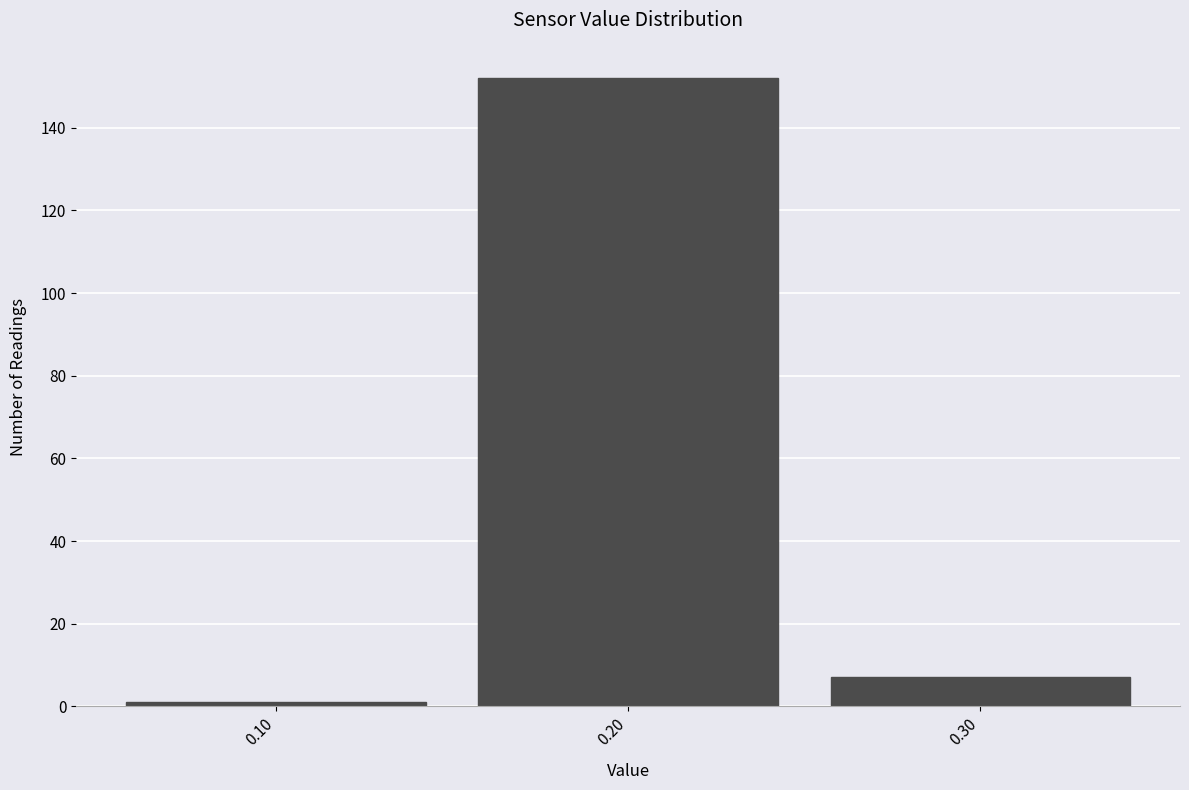

Reading left to right, list every bar in this chart as the range it spans on the x-axis followed by its height. The values are not printed on the chart, so give them approximately, as read against the axis.

0.05 to 0.15: under 2
0.15 to 0.25: 152
0.25 to 0.35: 8